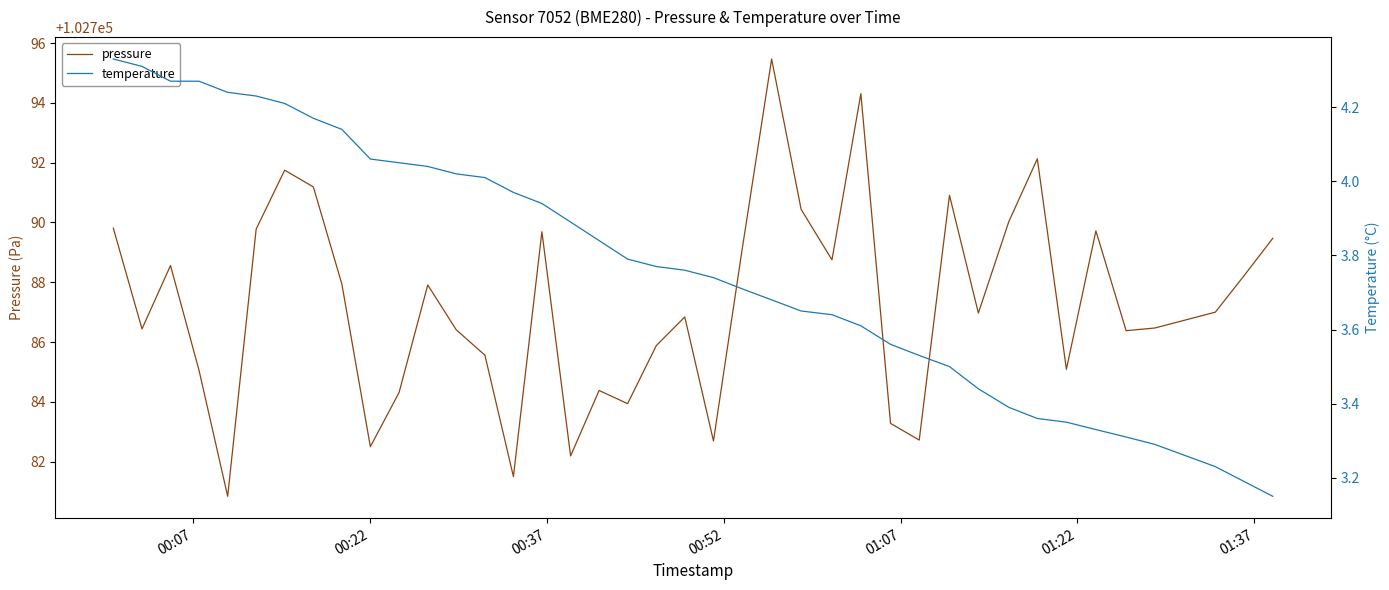

Is the value of pressure at 01:22 greater than the value of temperature at 00:07?

Yes